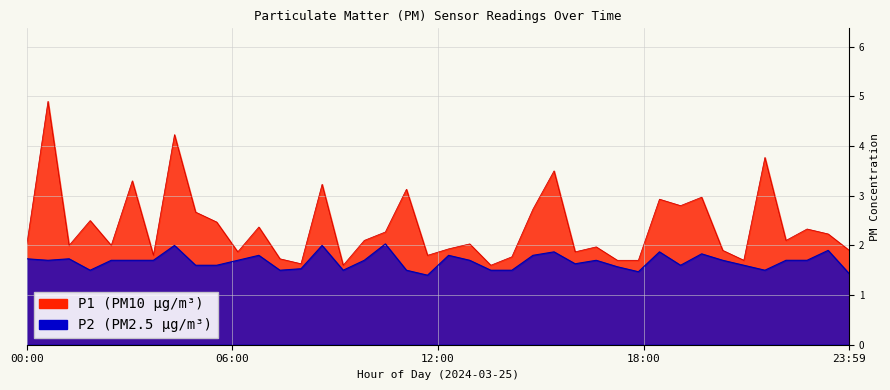

The value of P1 at 16:00 is 5.3. True or false?

False